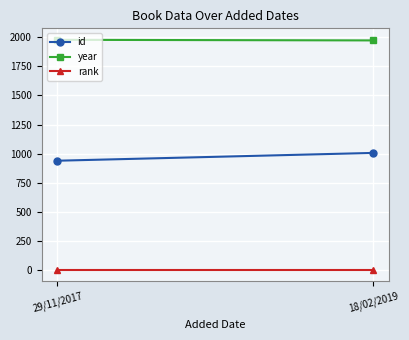

What is the difference between the maximum and minimum values in the id series?

67